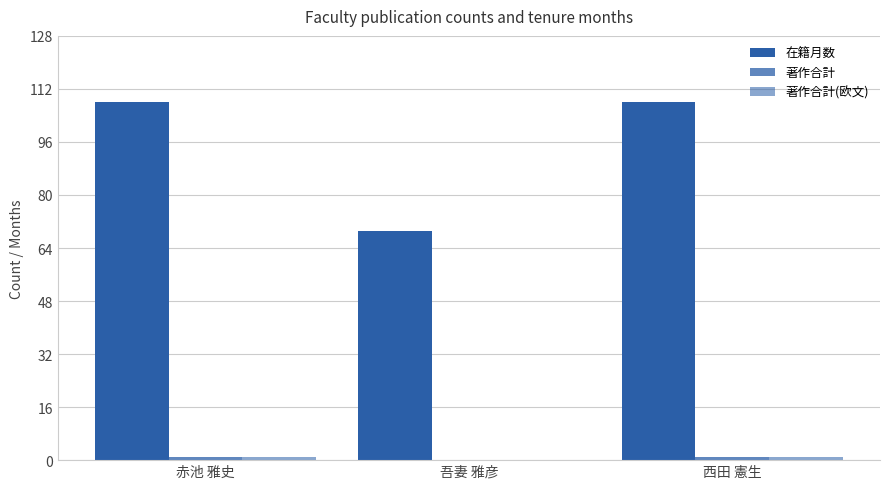

How many groups of bars are there?

3